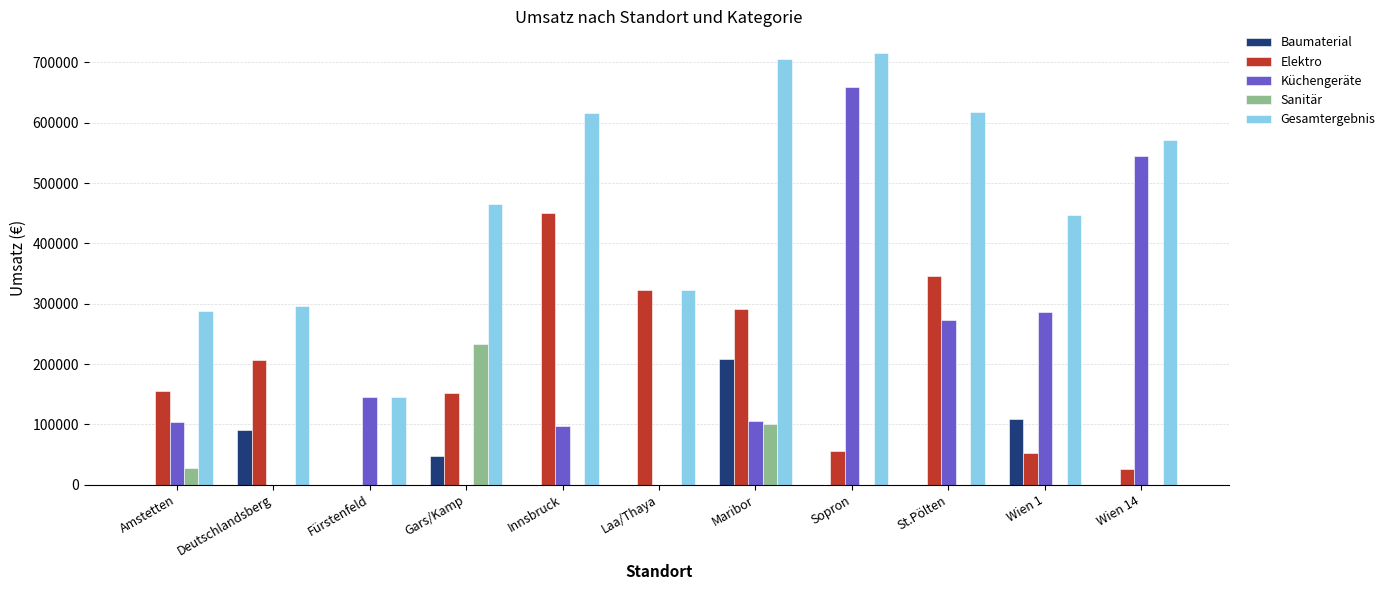

True or false: Sanitär has a value of -75736.2 at St.Pölten.

False